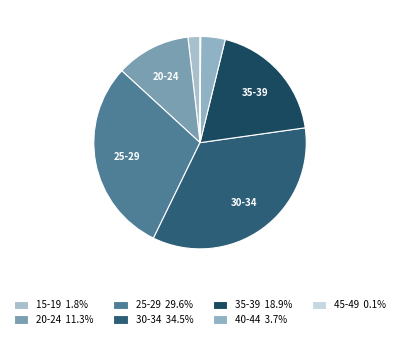

Combined, do 20-24 and 35-39 account for over 50%?

No